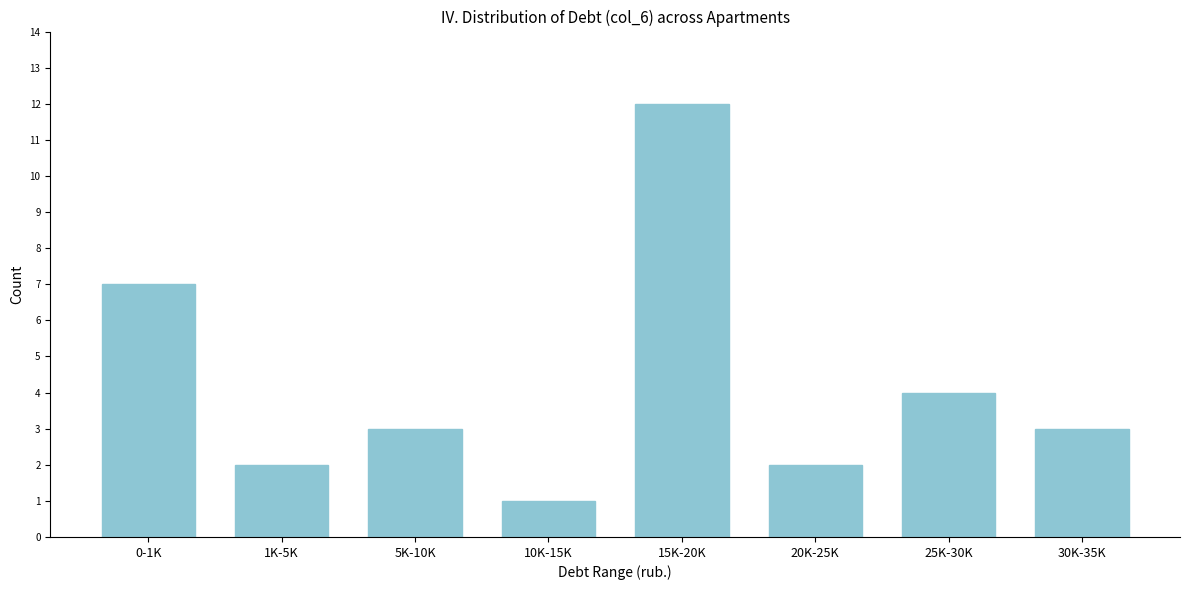

Reading left to right, transcribe all the data shown in this chart.

7	2	3	1	12	2	4	3